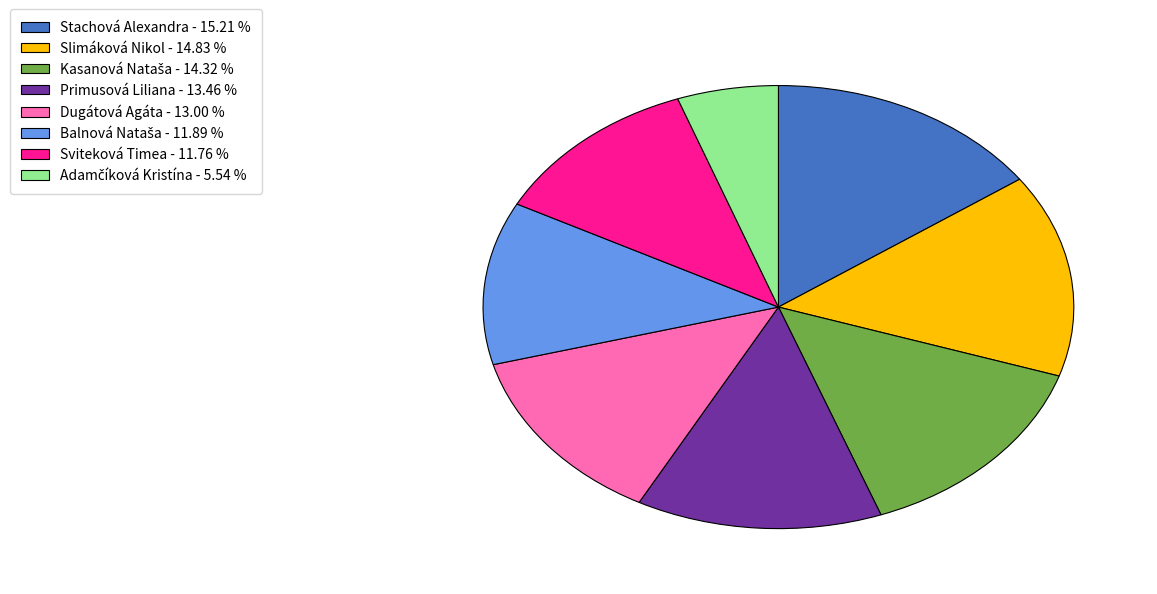

Approximately how many times larger is the value at Stachová Alexandra compared to Primusová Liliana?

1.1